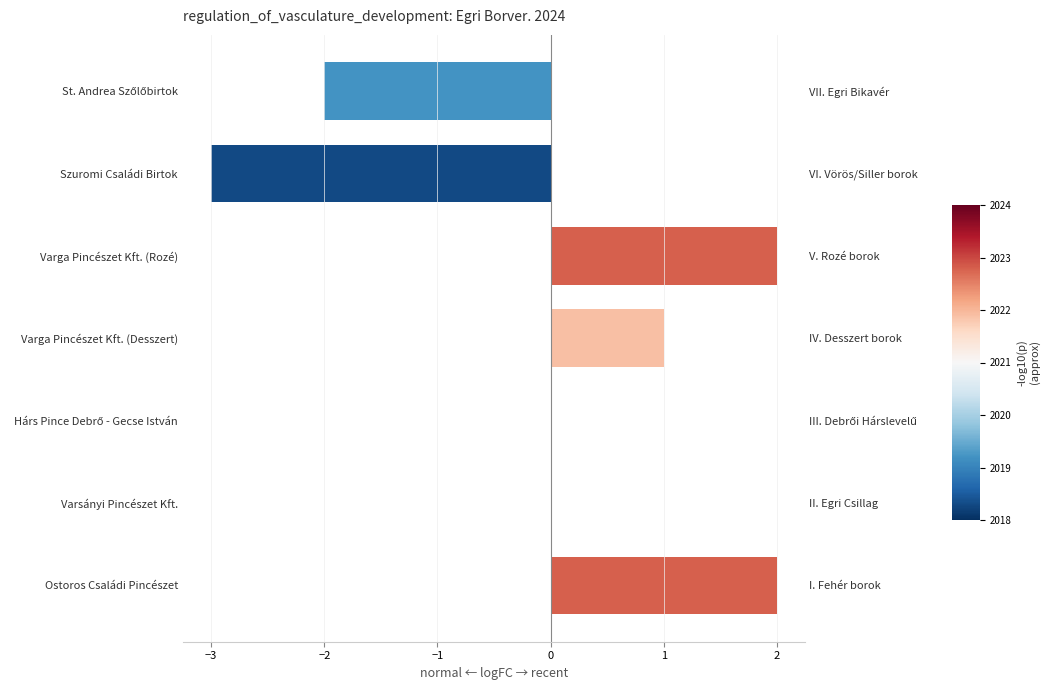

Is it true that the value at Szuromi Családi Birtok is -2?

False